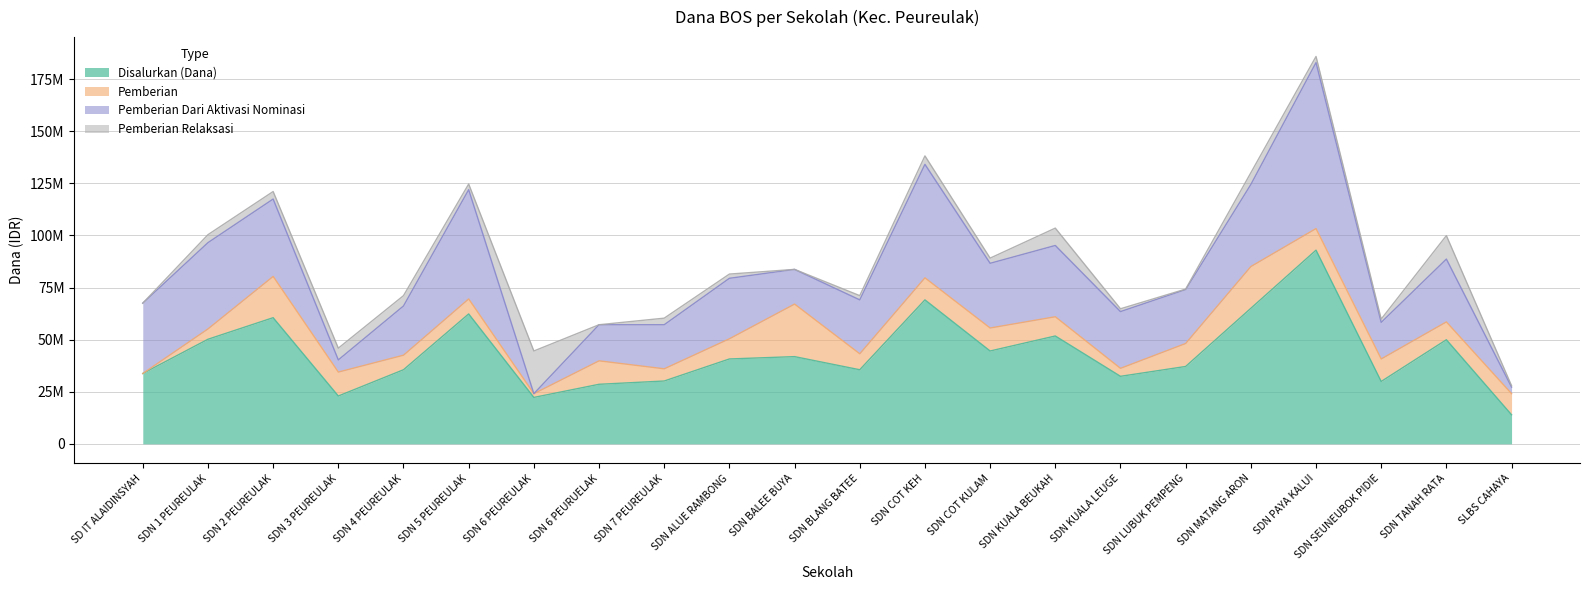

What is the total value across all series at SDN COT KULAM?

89100000